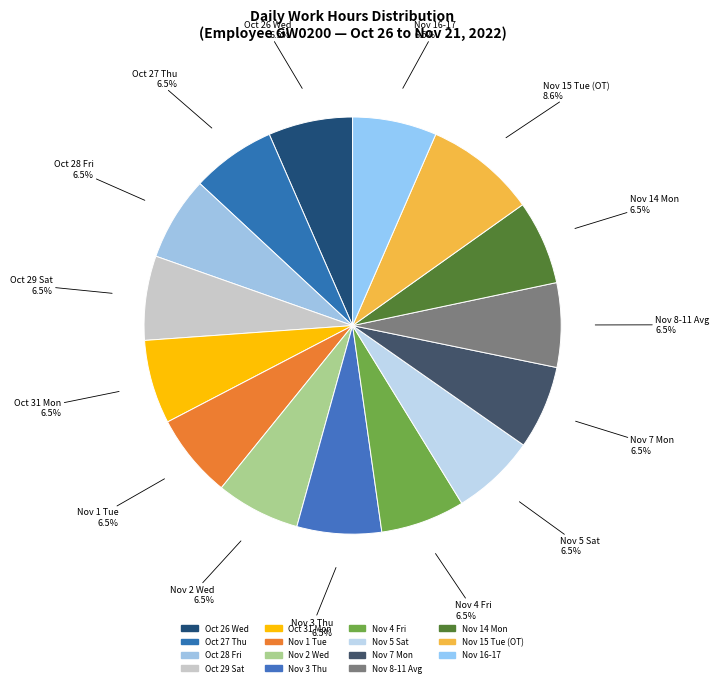

How many segments does this pie chart have?

15